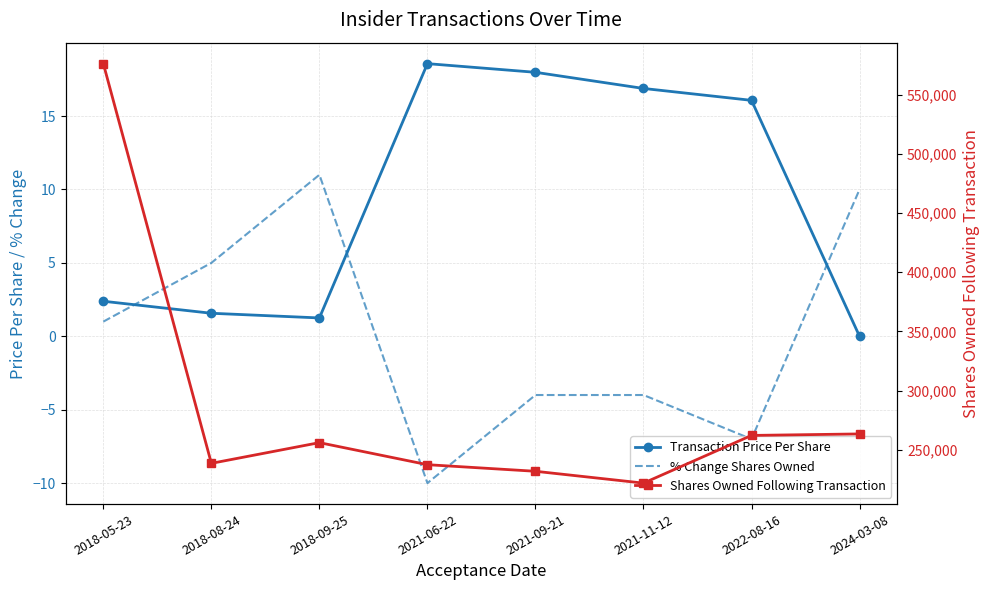

Does the chart have visible grid lines?

Yes